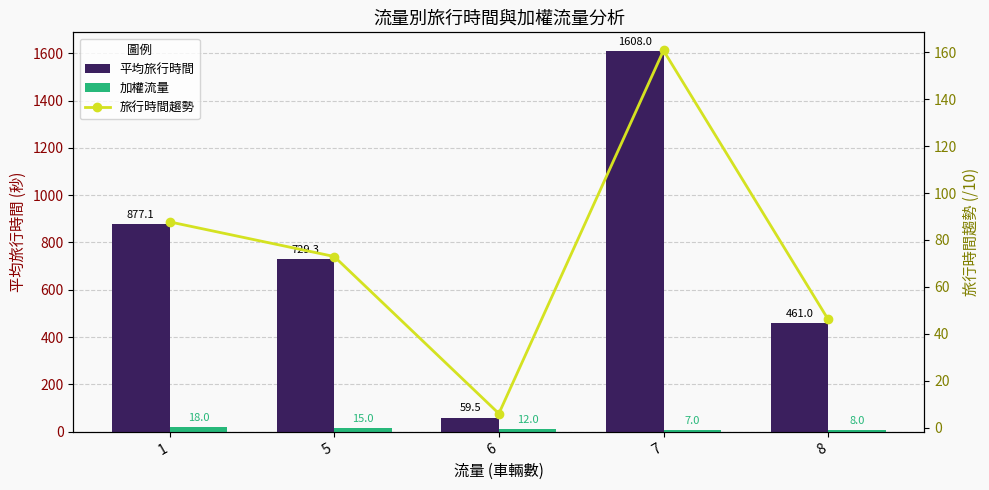

How many data points does each series have?

5